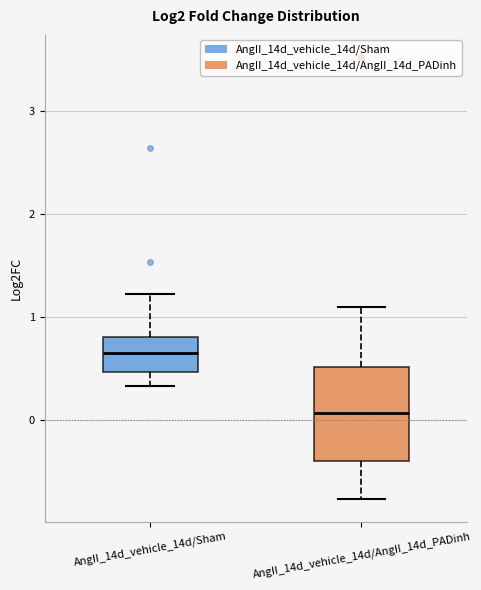

Where does the upper whisker of the box for AngII_14d_vehicle_14d/Sham end on the y-axis? The values are not printed on the chart, so give them approximately, as read against the axis.

1.2